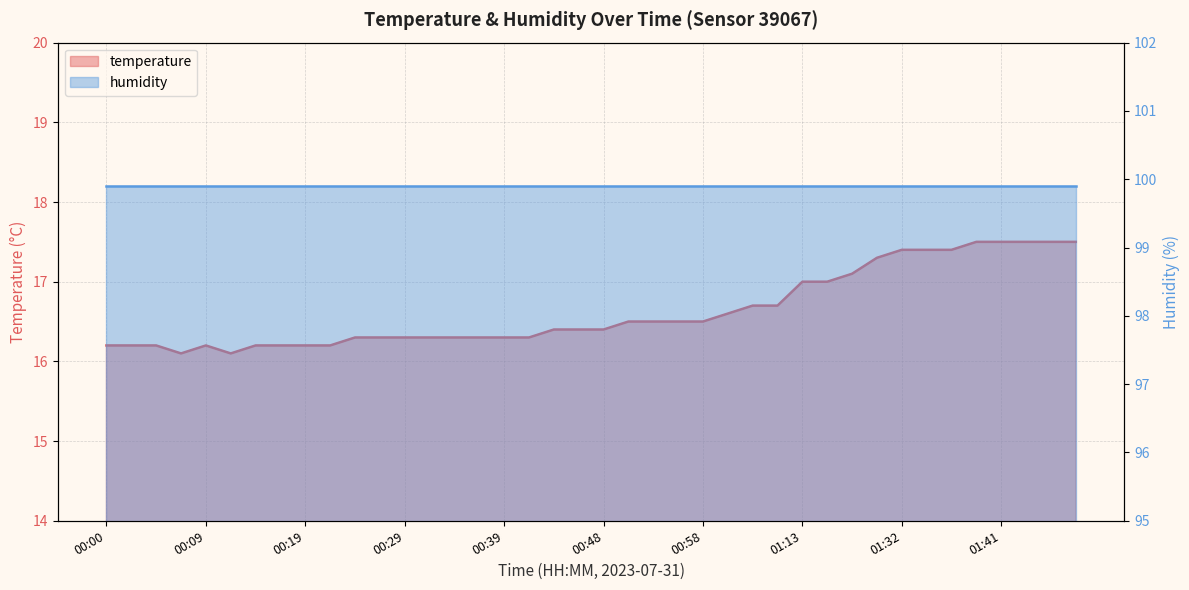

Reading left to right, transcribe all the data shown in this chart.

16.2	16.2	16.2	16.1	16.2	16.1	16.2	16.2	16.2	16.2	16.3	16.3	16.3	16.3	16.3	16.3	16.3	16.3	16.4	16.4	16.4	16.5	16.5	16.5	16.5	16.6	16.7	16.7	17.0	17.0	17.1	17.3	17.4	17.4	17.4	17.5	17.5	17.5	17.5	17.5